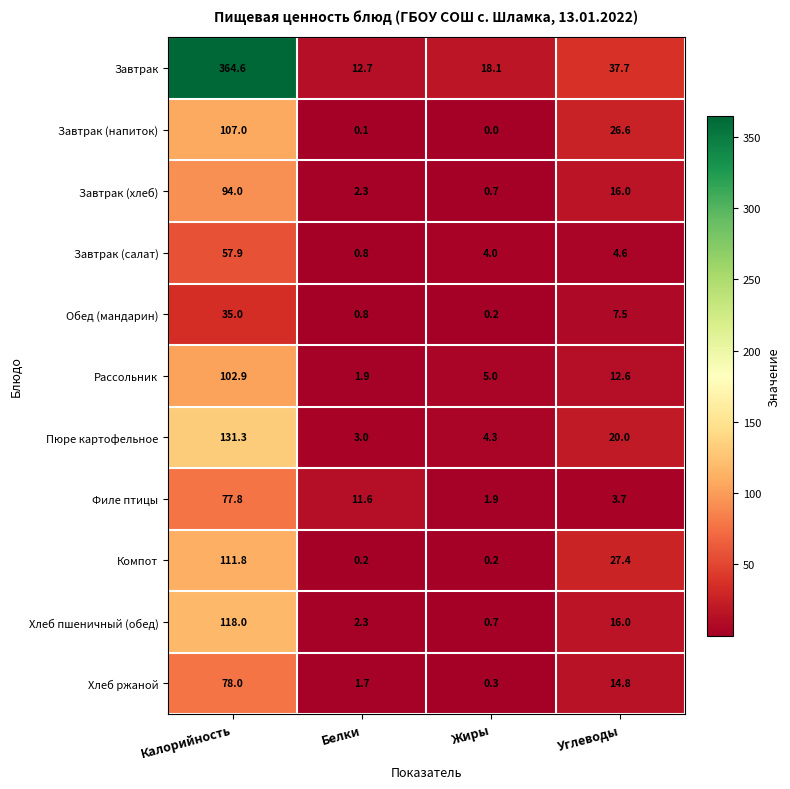

What is the maximum value shown in the chart?

364.6